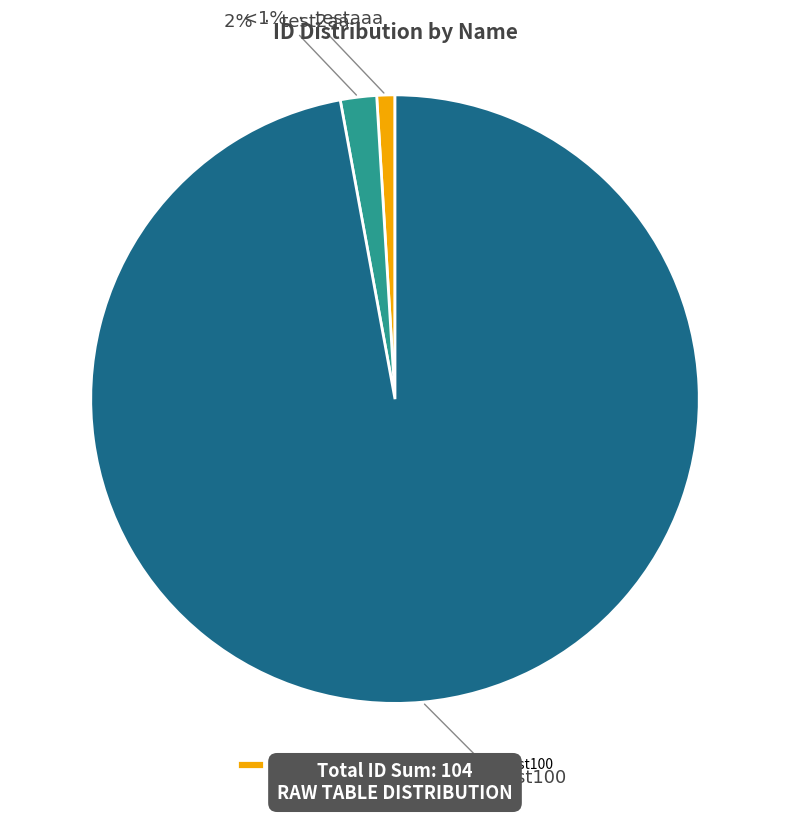

Is test2aa the majority of the pie?

No